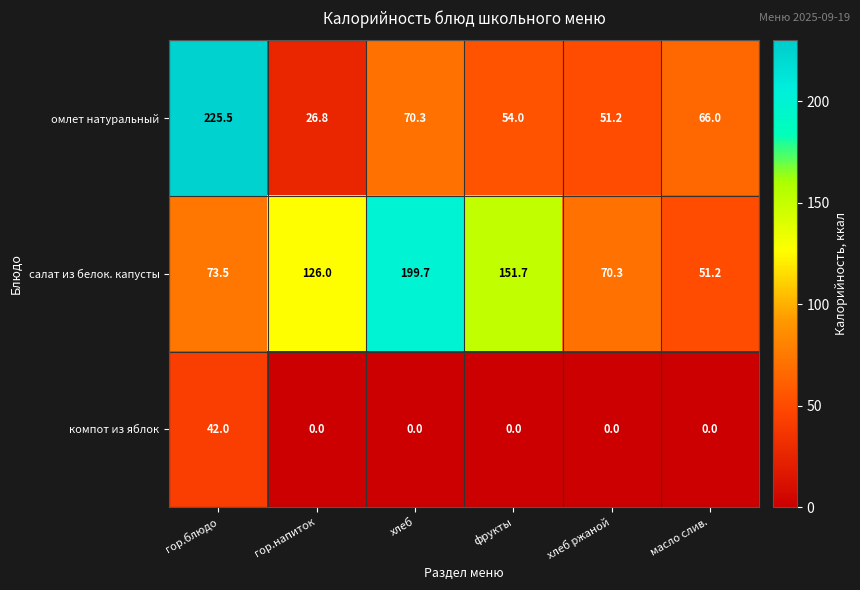

What is the sum of the салат из белок. капусты values at масло слив. and хлеб?

250.9